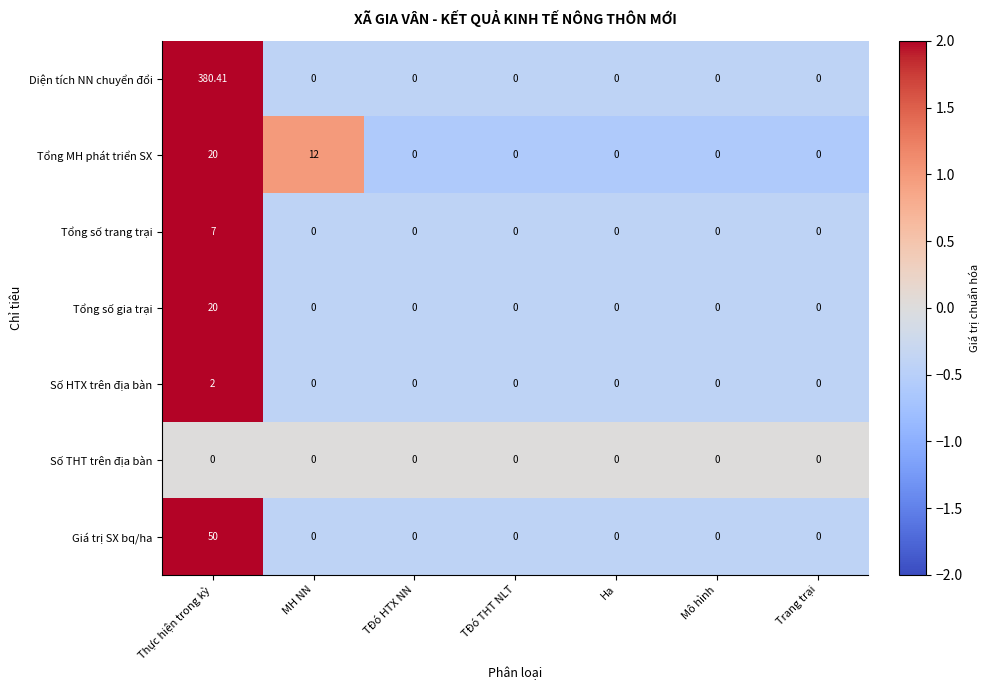

Which series has the widest spread of values?

Diện tích NN chuyển đổi